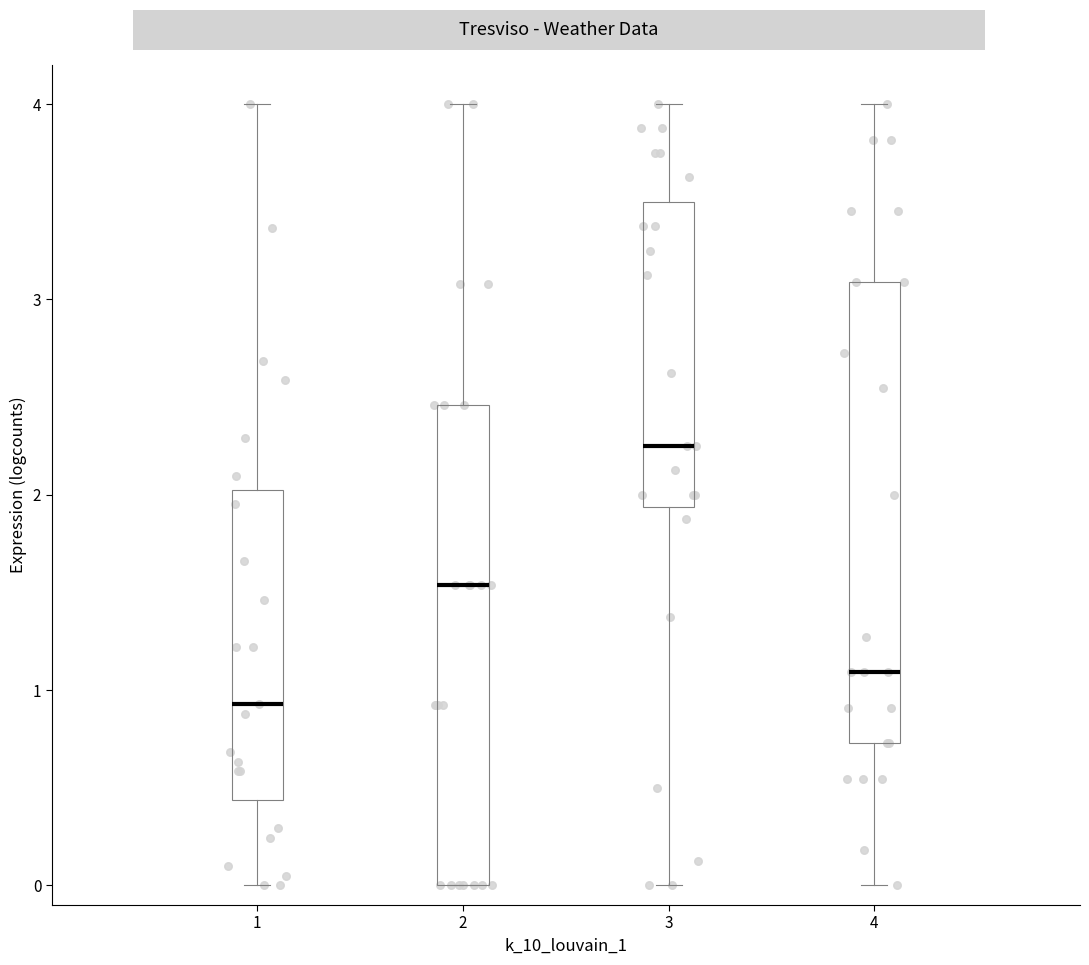

Reading left to right, read every box against the y-axis: the position of its median line, the range the box covers, and the ends of its whiskers. The values are not printed on the chart, so give them approximately, as read against the axis.

1: median 0.9, box 0.4 to 2.0, whiskers 0.0 to 4.0
2: median 1.5, box 0.0 to 2.5, whiskers 0.0 to 4.0
3: median 2.3, box 1.9 to 3.5, whiskers 0.0 to 4.0
4: median 1.1, box 0.7 to 3.1, whiskers 0.0 to 4.0